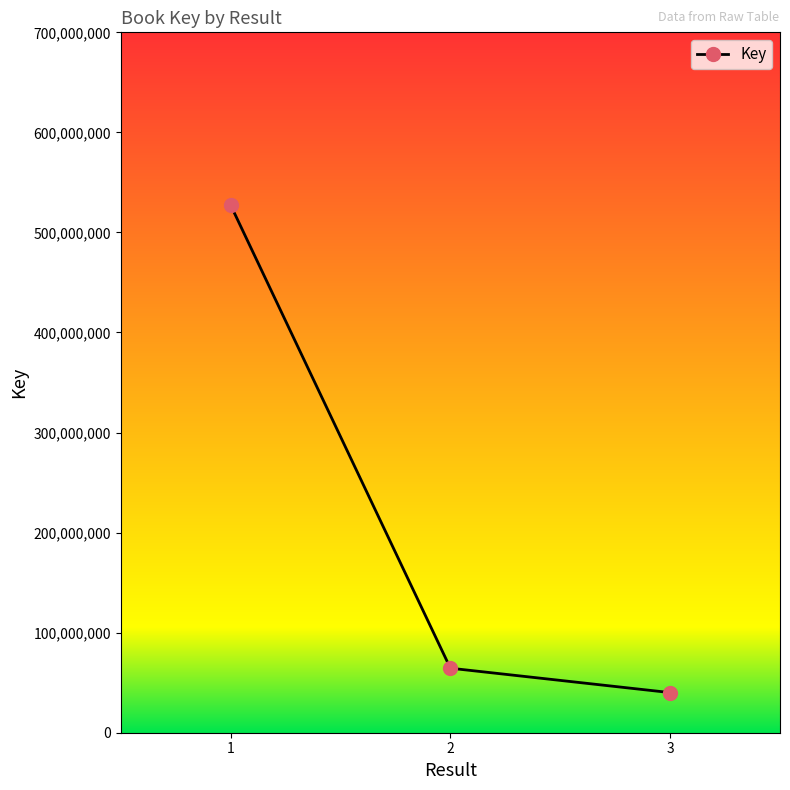

Rank the categories by value from lowest to highest.

3, 2, 1